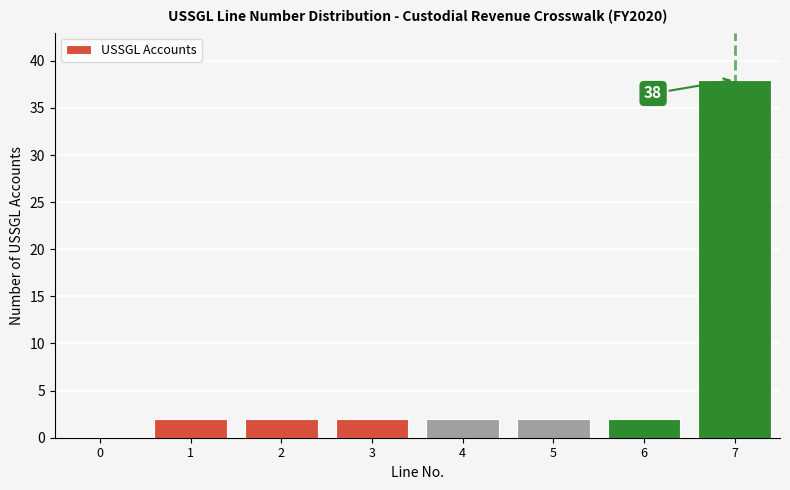

Reading left to right, list all the values displayed in this chart.

0=0	1=2	2=2	3=2	4=2	5=2	6=2	7=38